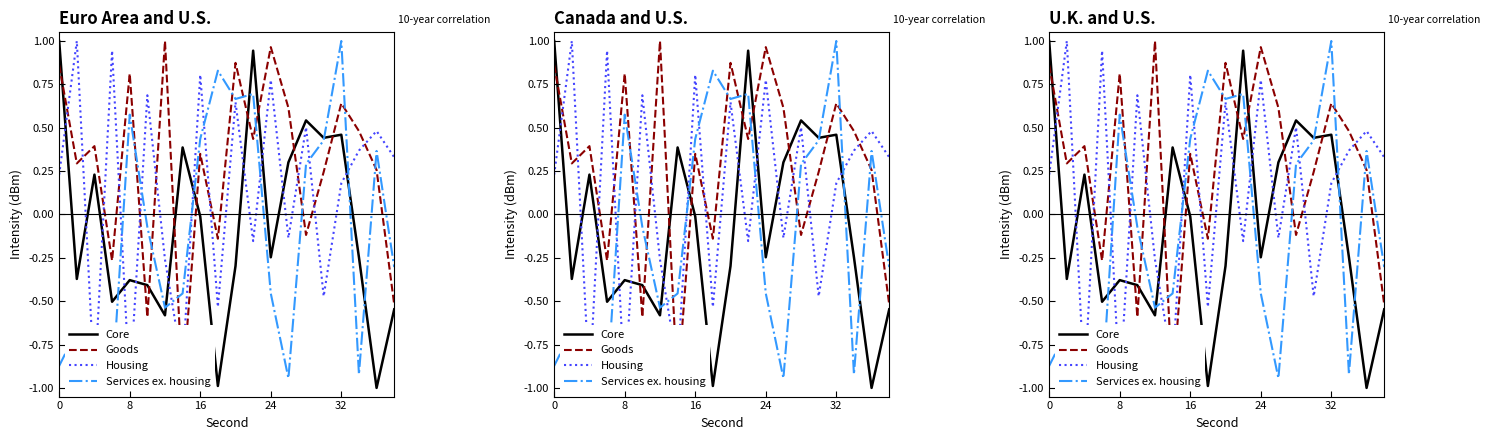

Count the number of data series in this chart.

4